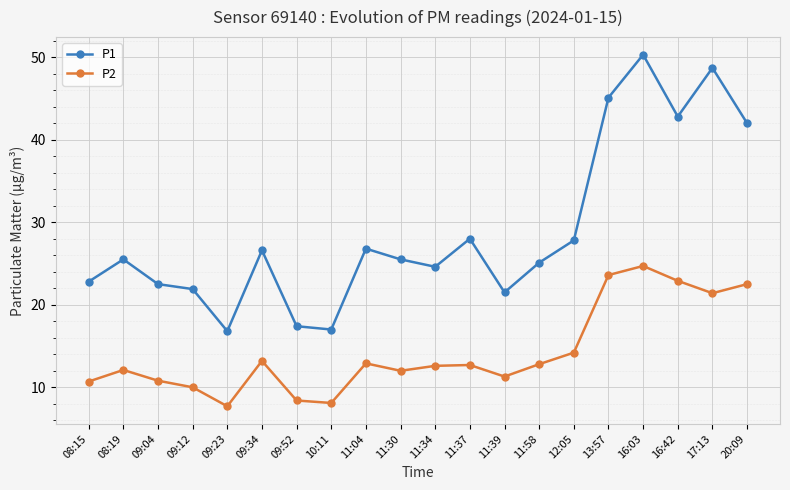

Count the number of categories in the chart.

20